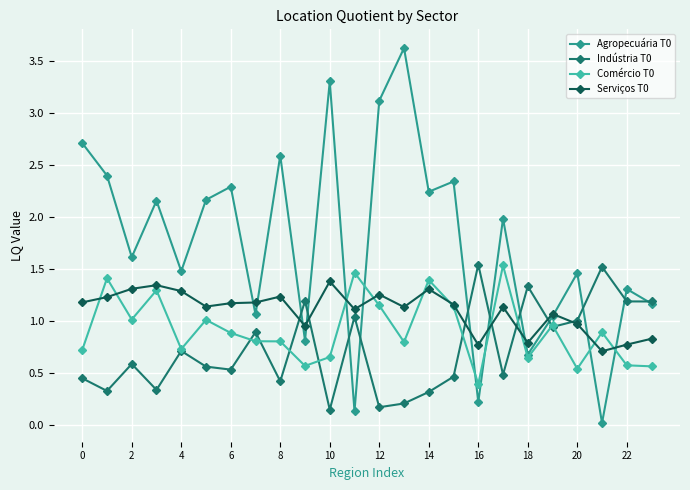

What is the value of the Agropecuária T0 point at the 9th from the left?

2.6